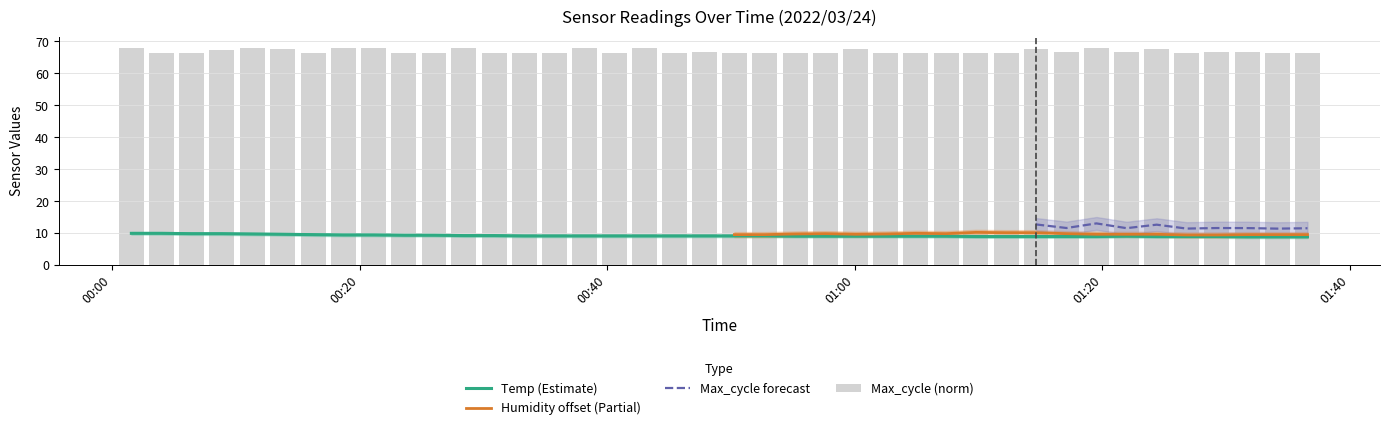

What is the total value across all series at 2022/03/24 00:16:15?

75.9